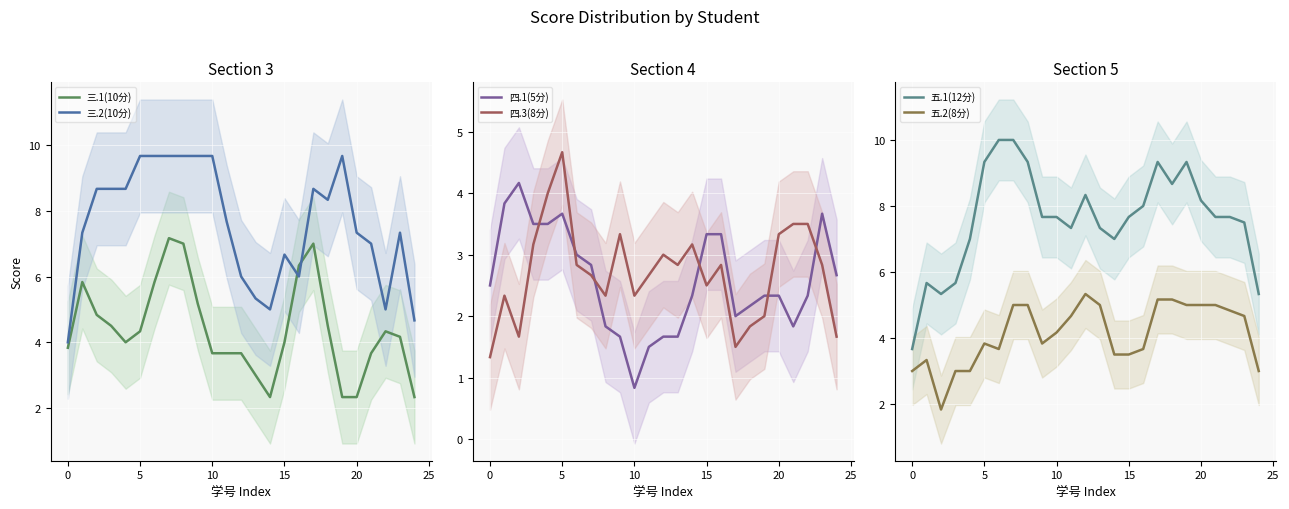

Is it true that 三.2(10分) equals 7.0 at 0?

False